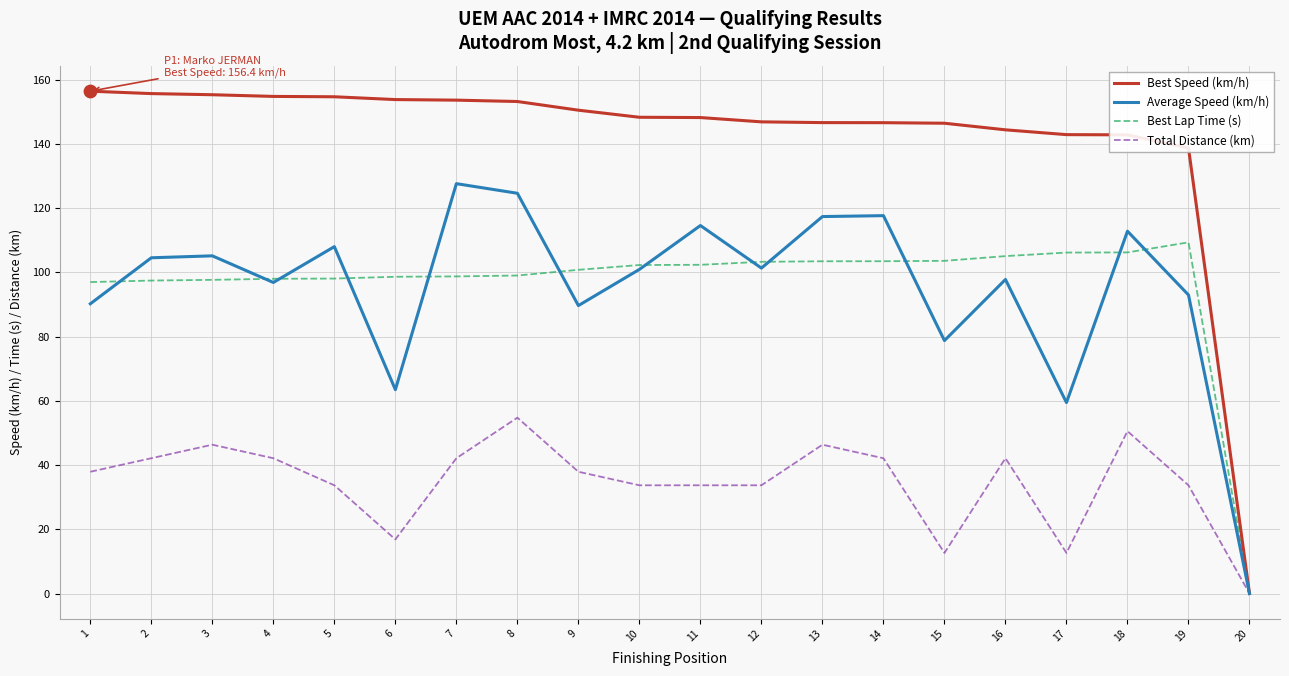

What are all the series names shown in the legend?

Best Speed (km/h), Average Speed (km/h), Best Lap Time (s), Total Distance (km)